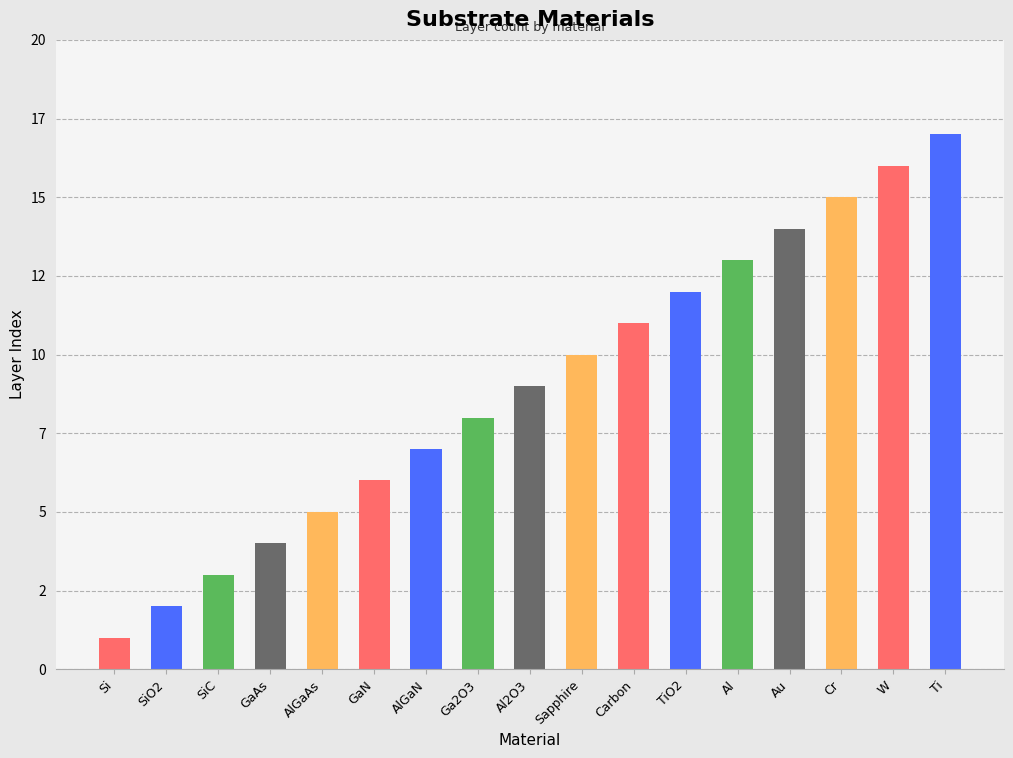

Does the chart contain any negative values?

No